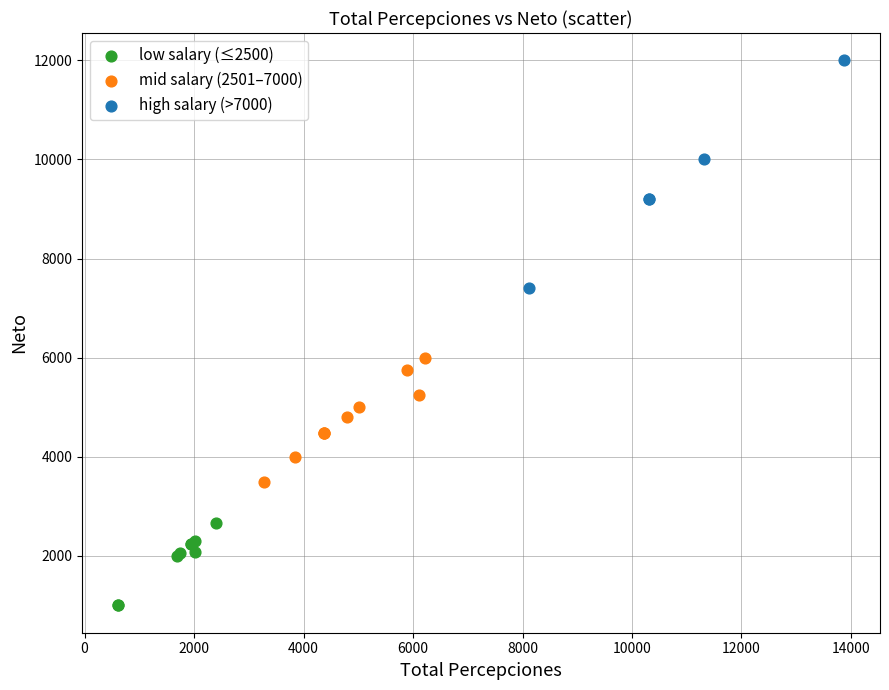

Which series contains the lowest Y value?

low salary (≤2500)